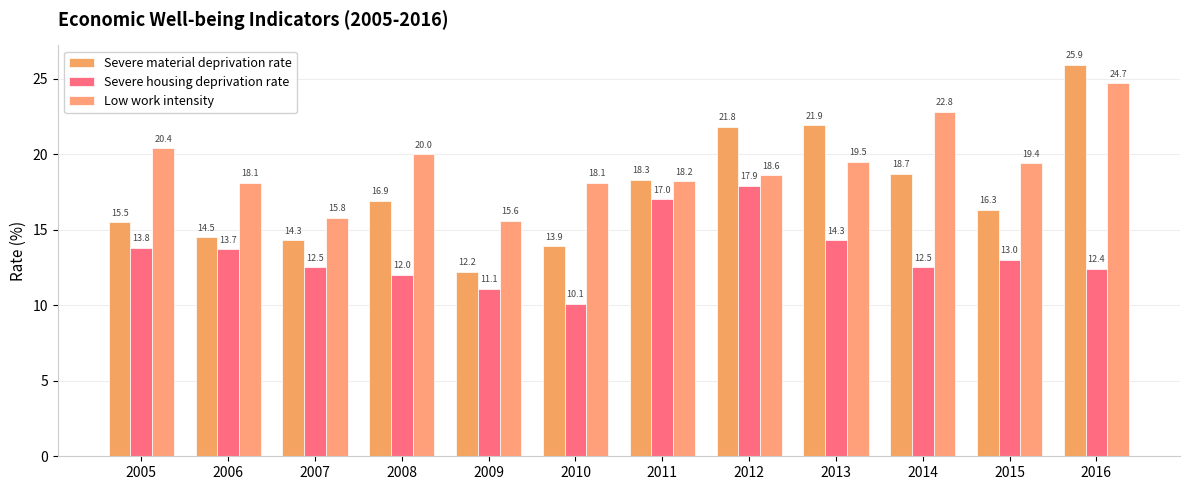

Which series has the largest total across all categories?

Low work intensity